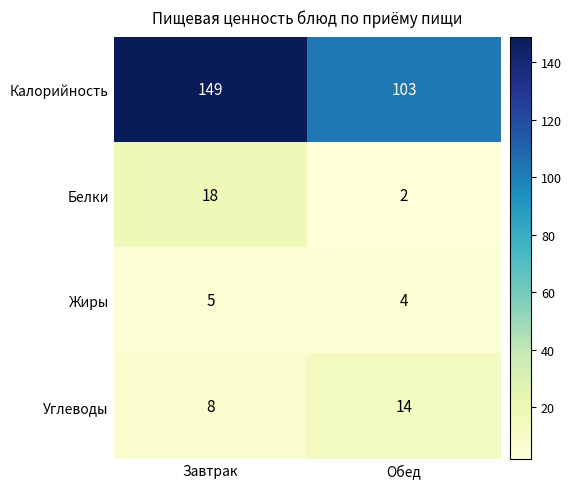

True or false: Жиры has a value of 7 at Завтрак.

False